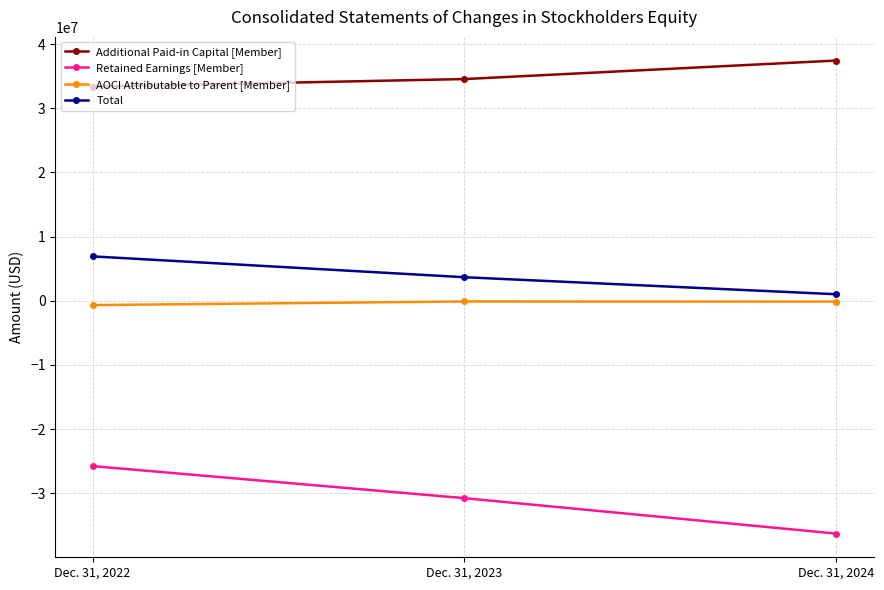

How many categories are shown in the chart?

3